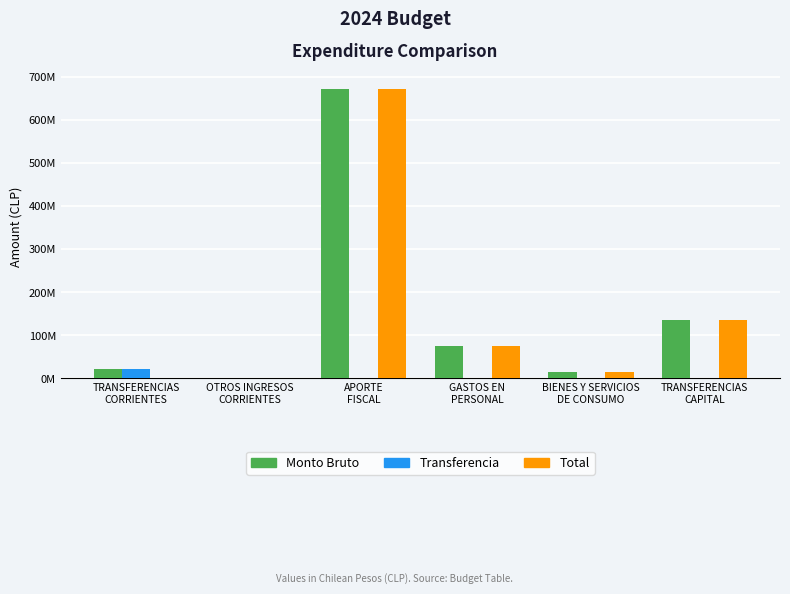

Which category has the highest value in the Total series?

APORTE
FISCAL